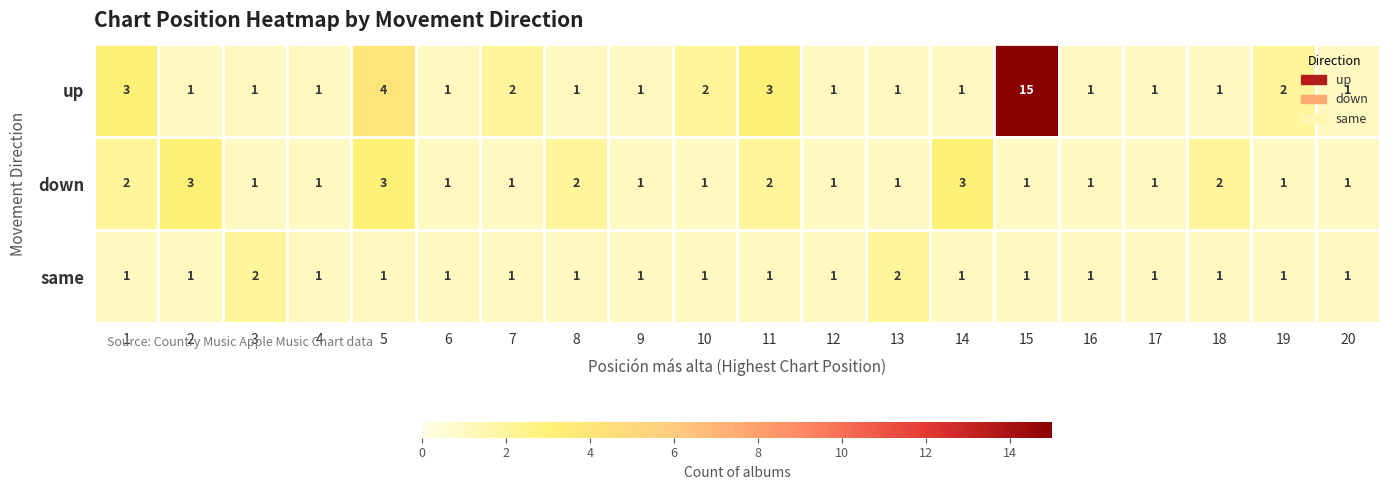

The up series shows 1 at 4. True or false?

True